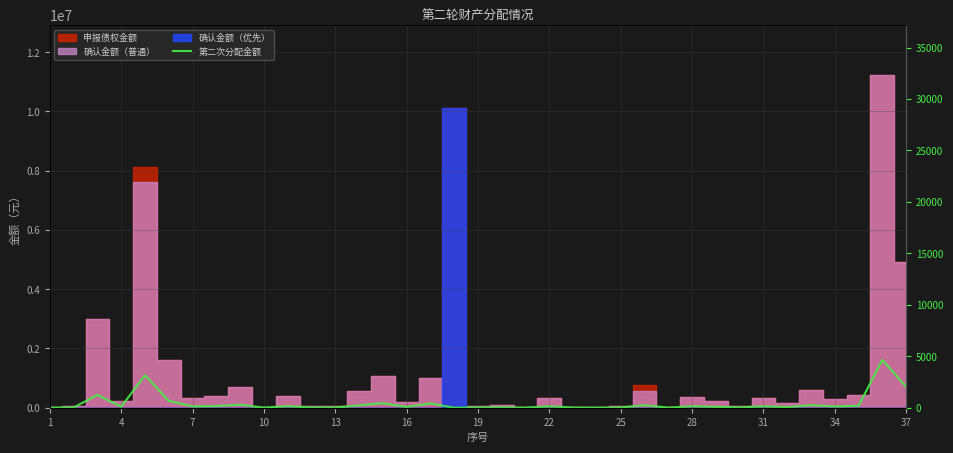

How many interior local valleys (lower than both neighbors) does the data have?

12